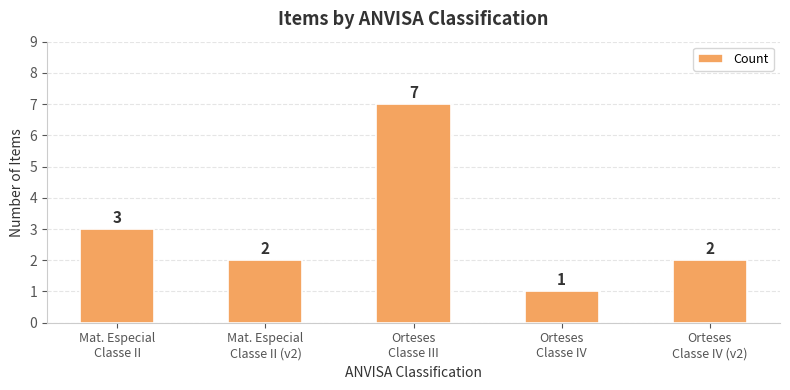

What is the change in value from Orteses
Classe III to Orteses
Classe IV?

-6